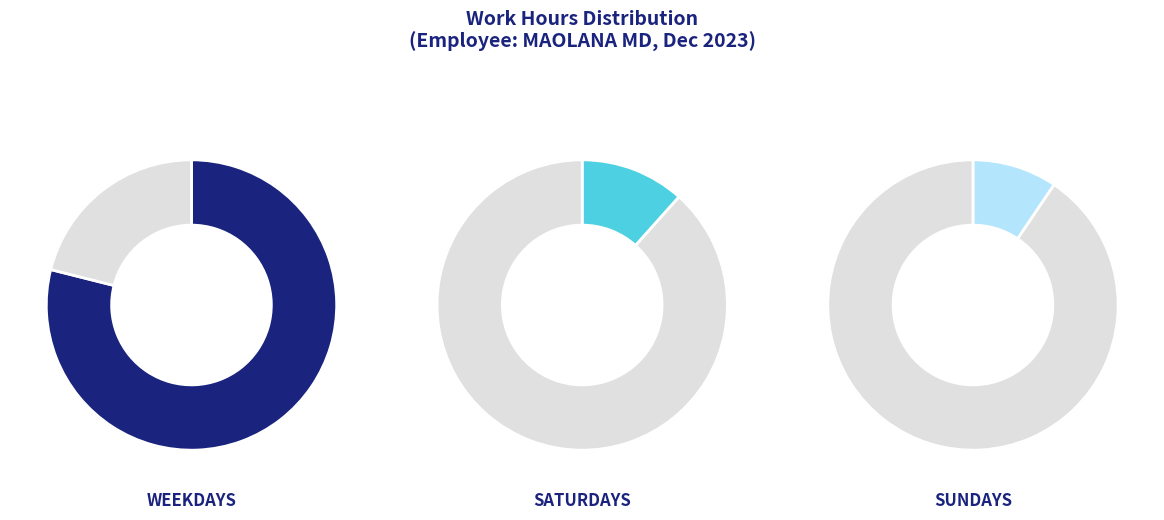

What is the smallest slice in the pie chart?

Sun (3)